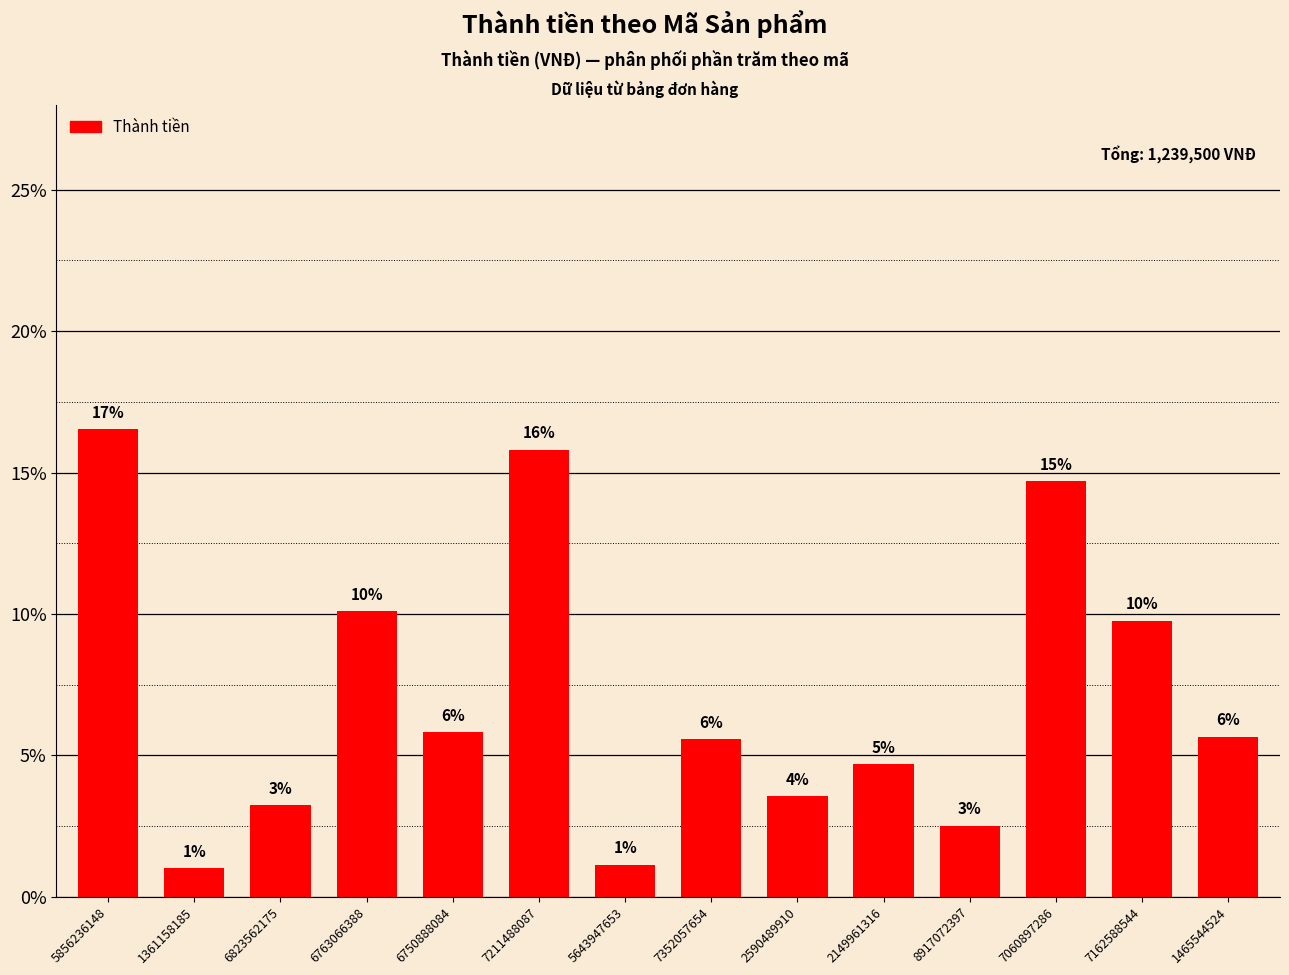

What is the minimum value shown in the chart?

1.0